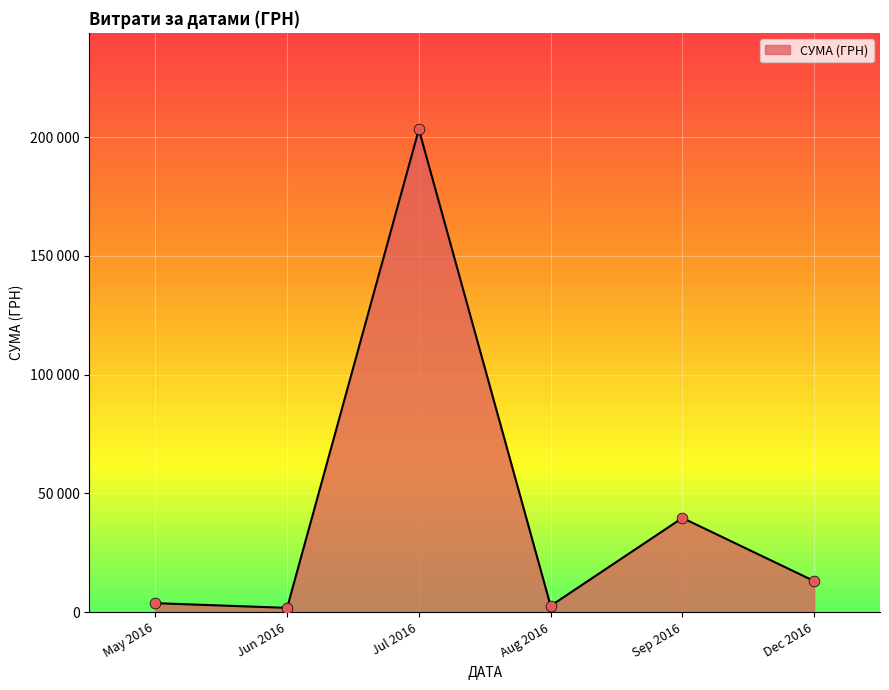

Does the chart have visible grid lines?

Yes